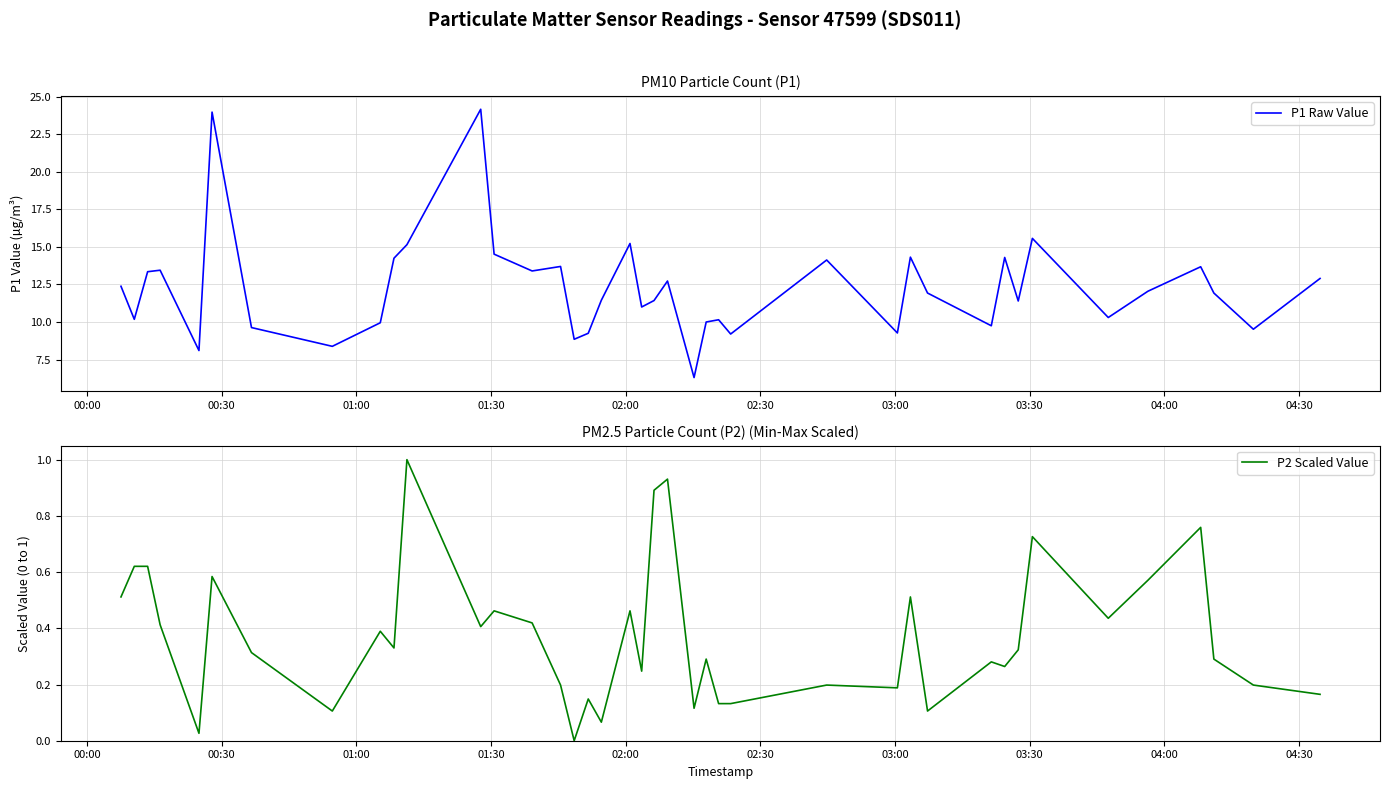

True or false: P1 Raw Value and P2 Scaled Value cross at least once.

False